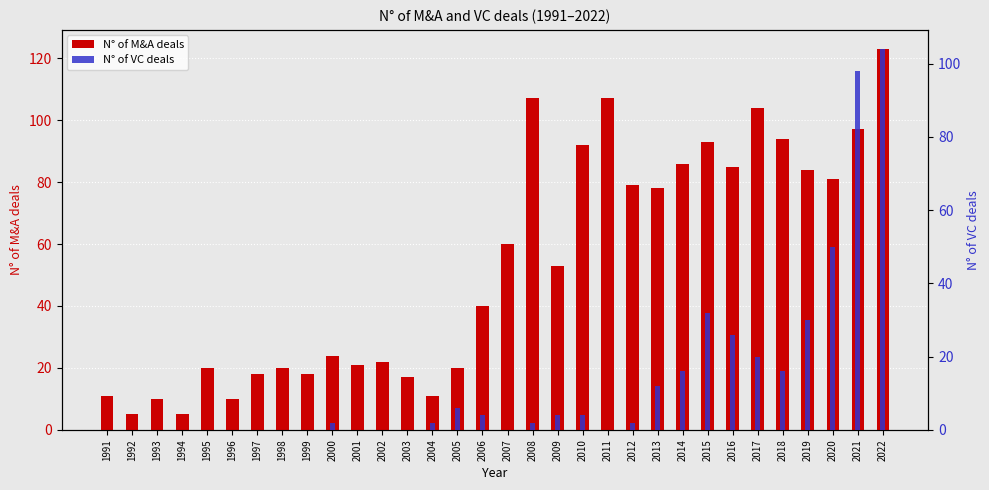

Reading right to left, list all the values displayed in this chart.

N° of M&A deals: 2022=123	2021=97	2020=81	2019=84	2018=94	2017=104	2016=85	2015=93	2014=86	2013=78	2012=79	2011=107	2010=92	2009=53	2008=107	2007=60	2006=40	2005=20	2004=11	2003=17	2002=22	2001=21	2000=24	1999=18	1998=20	1997=18	1996=10	1995=20	1994=5	1993=10	1992=5	1991=11
N° of VC deals: 2022=104	2021=98	2020=50	2019=30	2018=16	2017=20	2016=26	2015=32	2014=16	2013=12	2012=2	2011=0	2010=4	2009=4	2008=2	2007=0	2006=4	2005=6	2004=2	2003=0	2002=0	2001=0	2000=2	1999=0	1998=0	1997=0	1996=0	1995=0	1994=0	1993=0	1992=0	1991=0